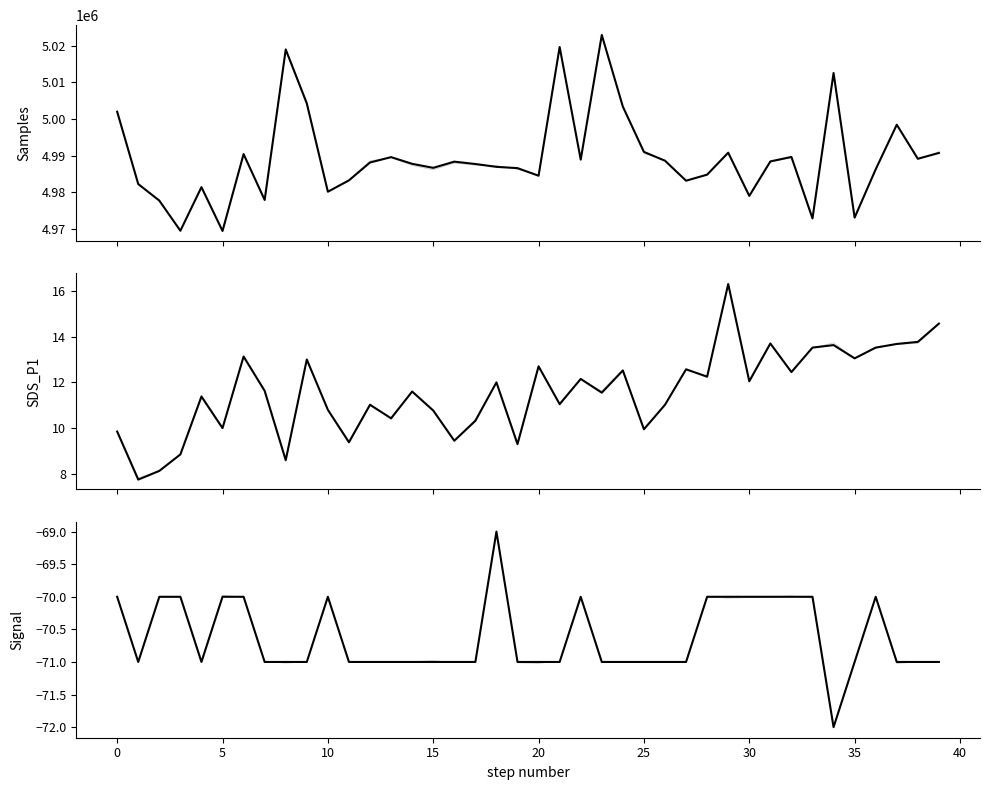

How many interior local peaks does the SDS_P1 series have?

13